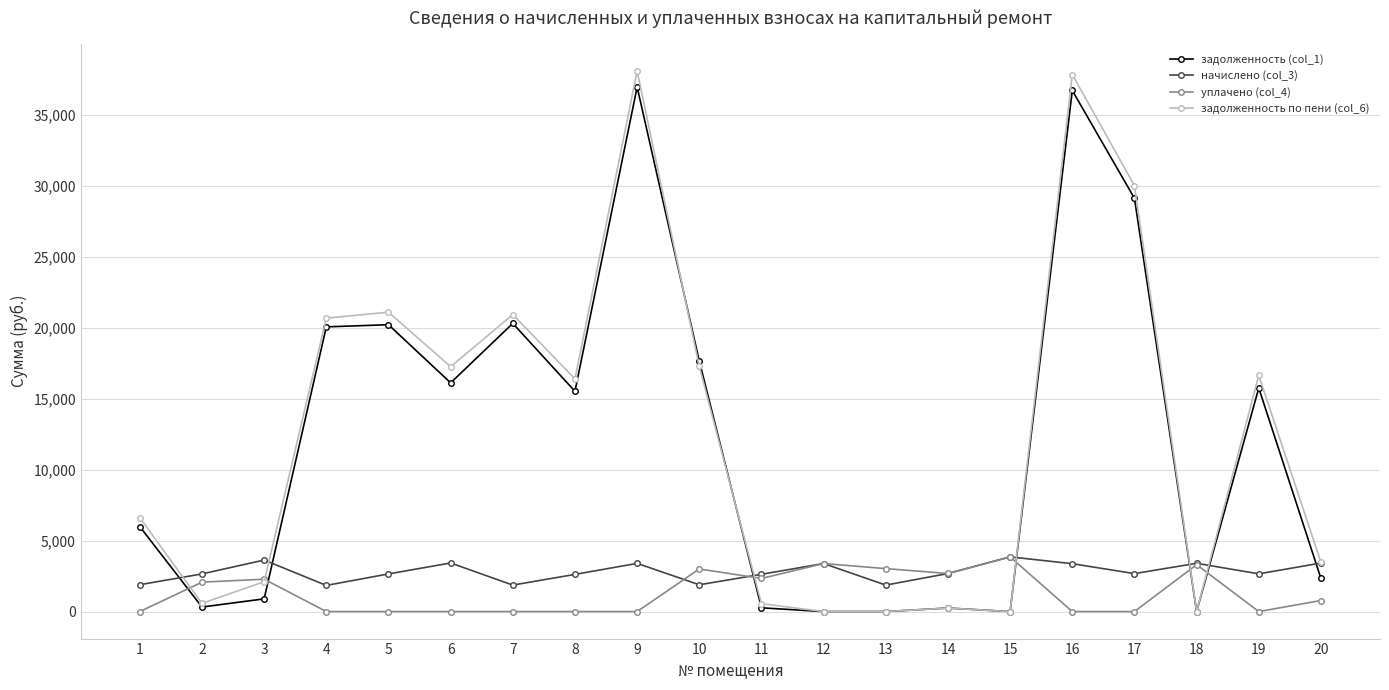

True or false: уплачено (col_4) has more than 2 points higher than both neighbors.

True